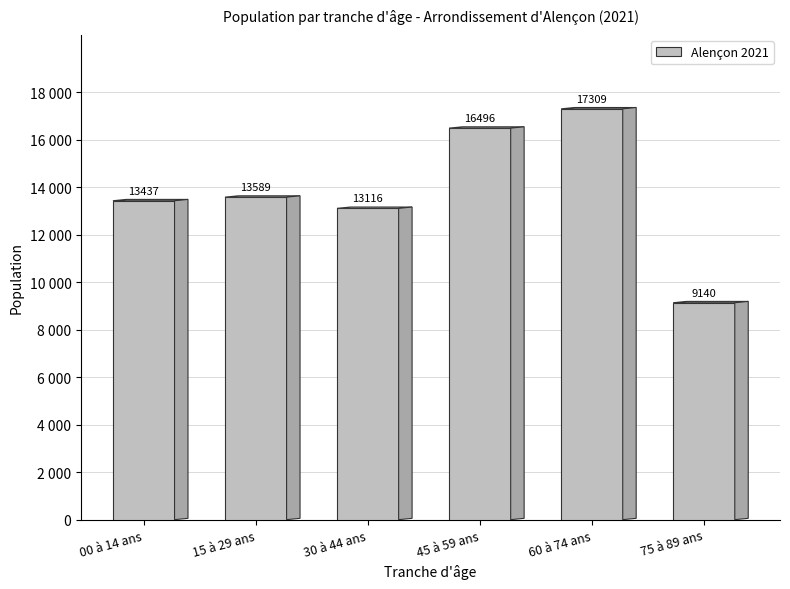

The chart shows a value of 3157.9 at 30 à 44 ans. True or false?

False